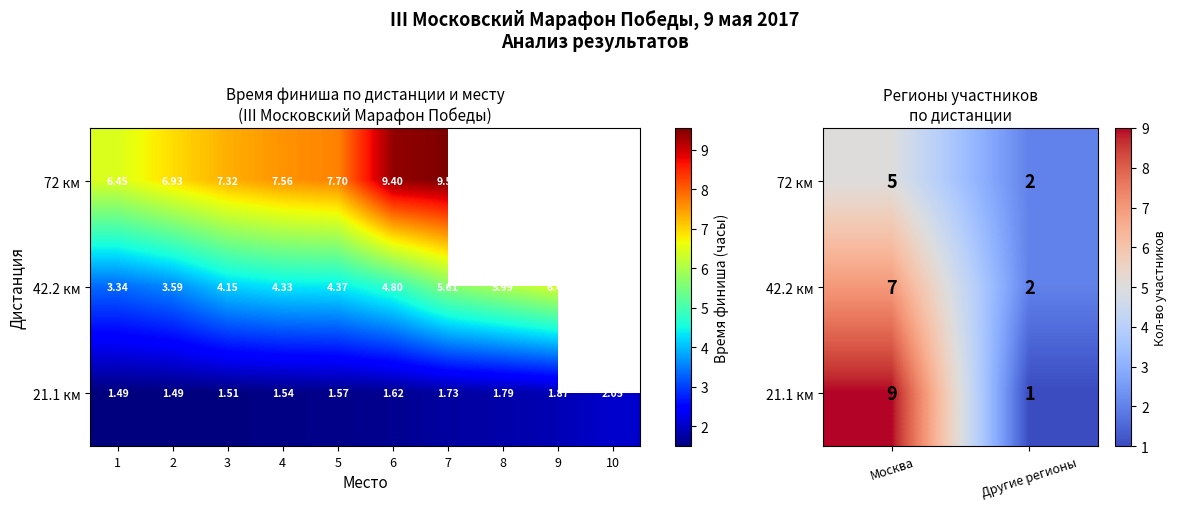

Which has a higher value, Москва or Другие регионы?

Москва